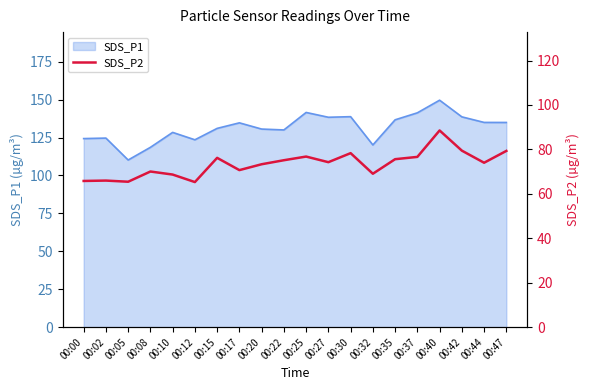

The SDS_P1 series shows 130.0 at 00:22. True or false?

True